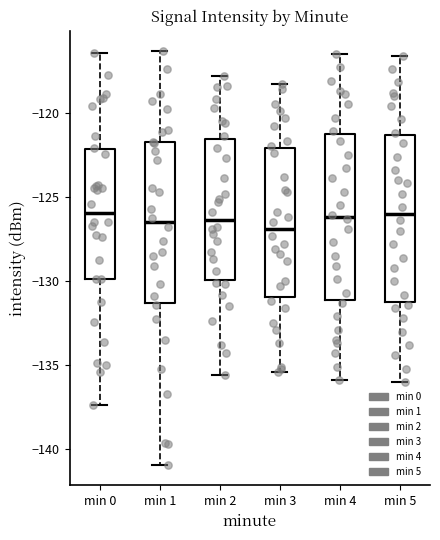

Reading left to right, read every box against the y-axis: the position of its median line, the range the box covers, and the ends of its whiskers. The values are not printed on the chart, so give them approximately, as read against the axis.

min 0: median -126.0, box -130.0 to -122.0, whiskers -137.5 to -116.5
min 1: median -126.5, box -131.5 to -121.5, whiskers -141.0 to -116.5
min 2: median -126.5, box -130.0 to -121.5, whiskers -135.5 to -118.0
min 3: median -127.0, box -131.0 to -122.0, whiskers -135.5 to -118.5
min 4: median -126.0, box -131.0 to -121.0, whiskers -136.0 to -116.5
min 5: median -126.0, box -131.0 to -121.5, whiskers -136.0 to -116.5